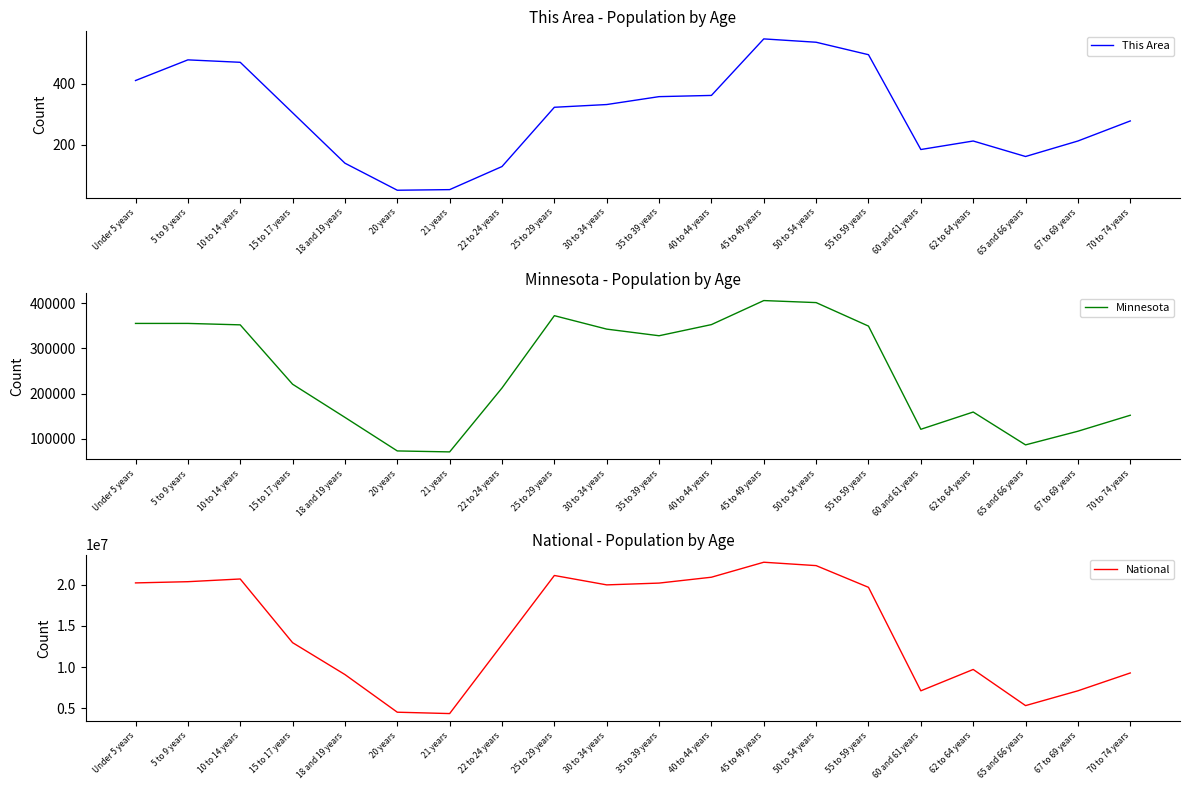

At which category does the chart reach its peak across all series?

45 to 49 years